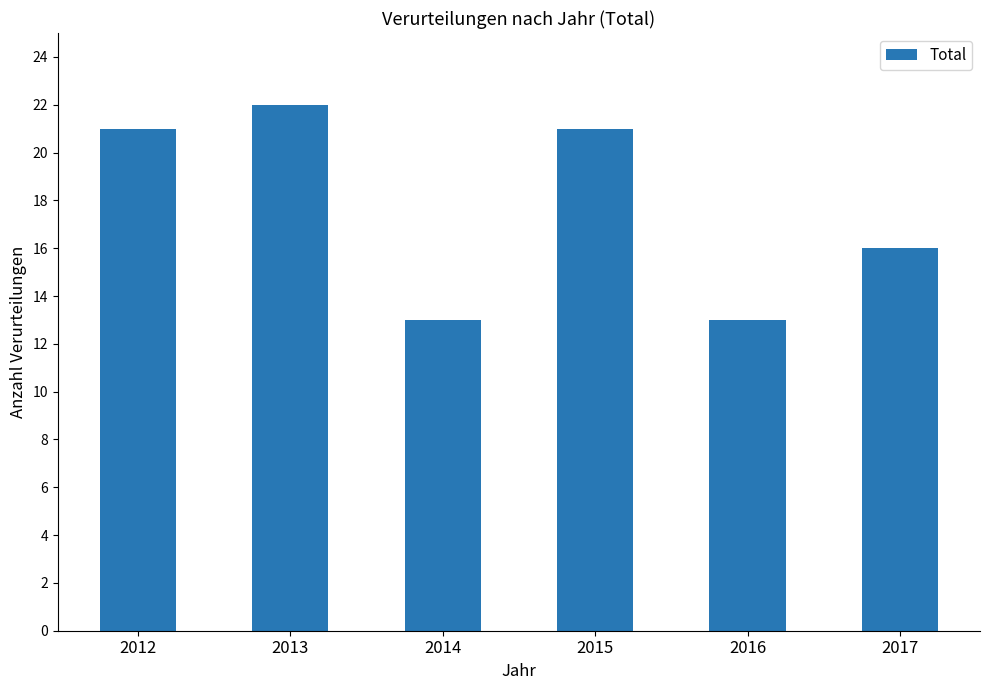

Reading left to right, list all the values displayed in this chart.

2012=21	2013=22	2014=13	2015=21	2016=13	2017=16